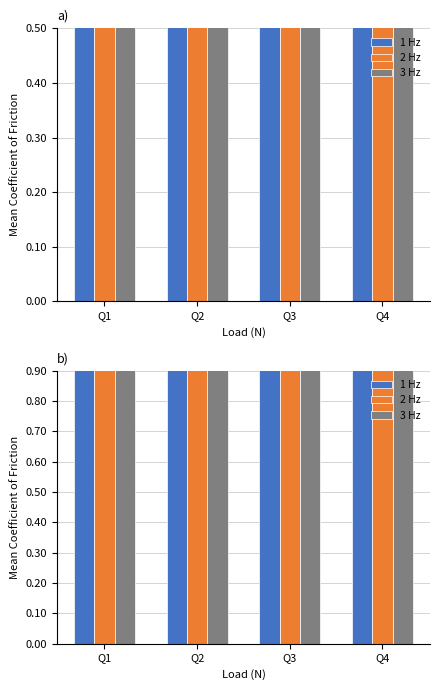

Is it true that 3 Hz equals 43.6 at Q2?

True